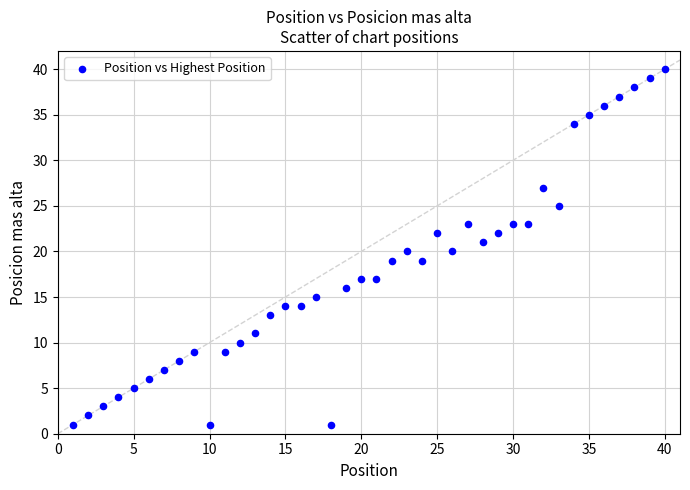

What is the range of Y values (max minus min)?

39